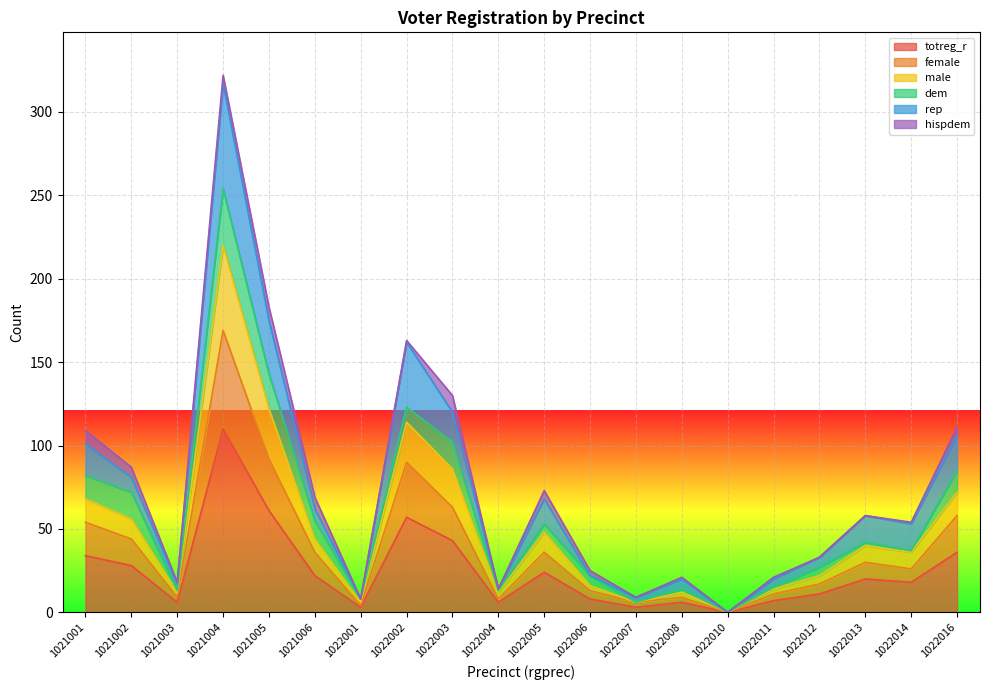

True or false: male has a value of 8 at 1022007.

False